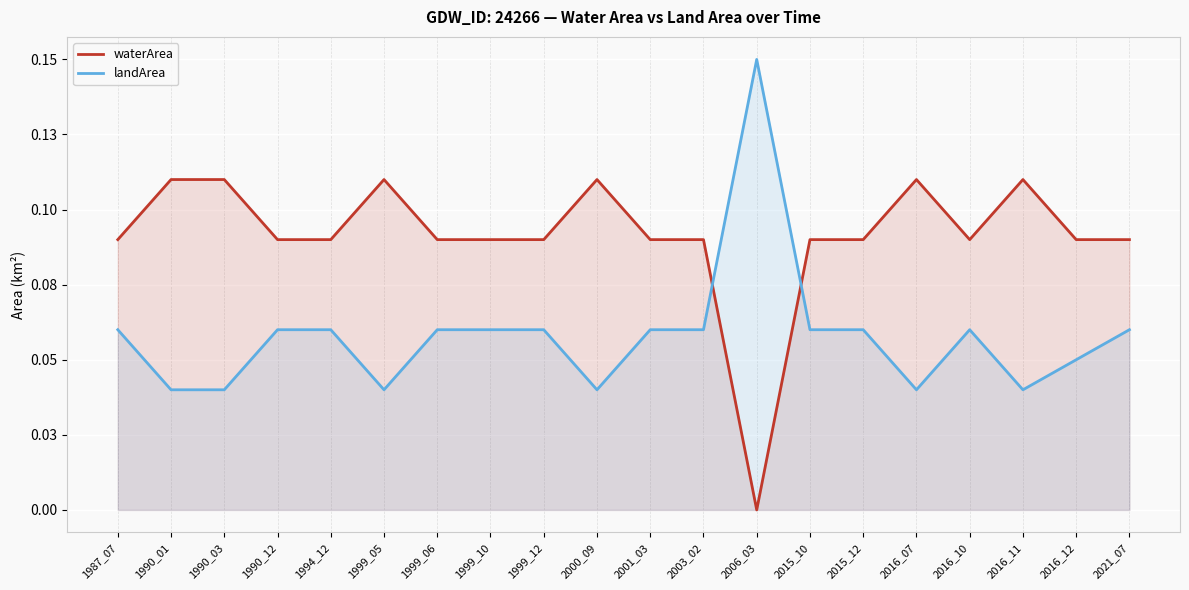

Where do landArea and waterArea first cross each other?

2003_02 and 2006_03